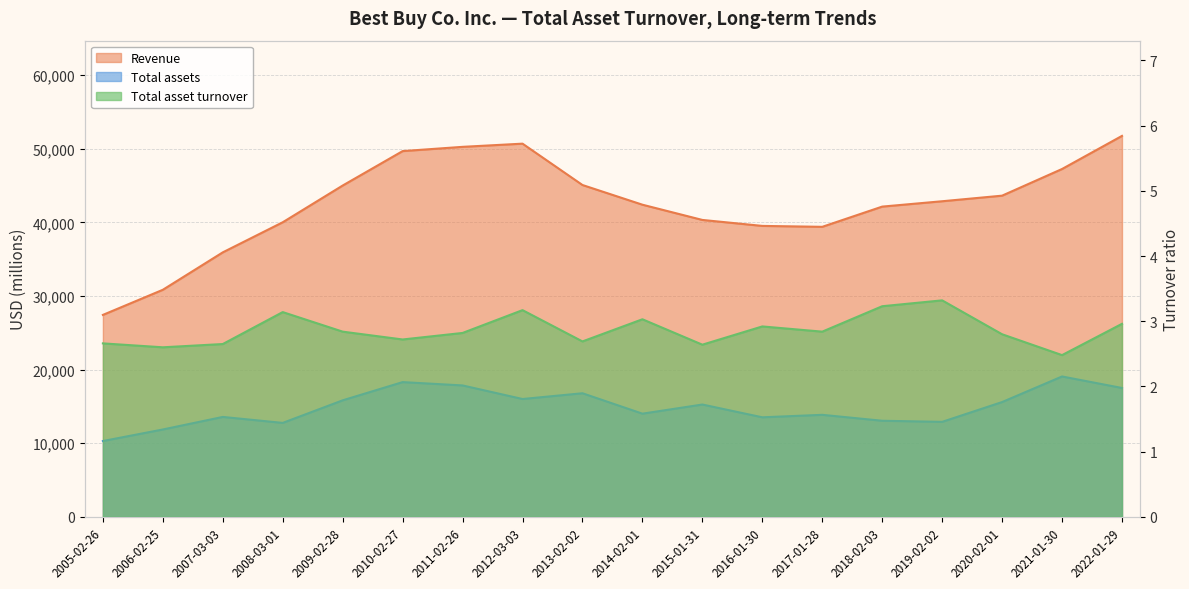

What is the average value of the Revenue series?

42465.6